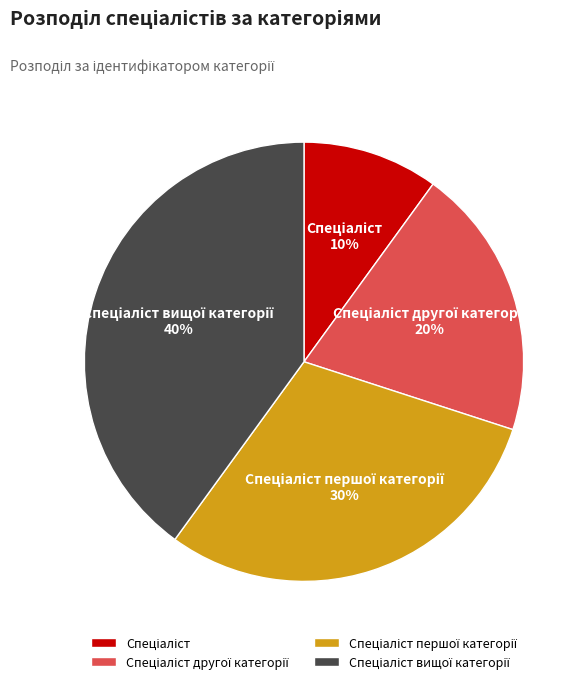

To the nearest percent, what is the difference between the largest and smallest slice percentages?

30%